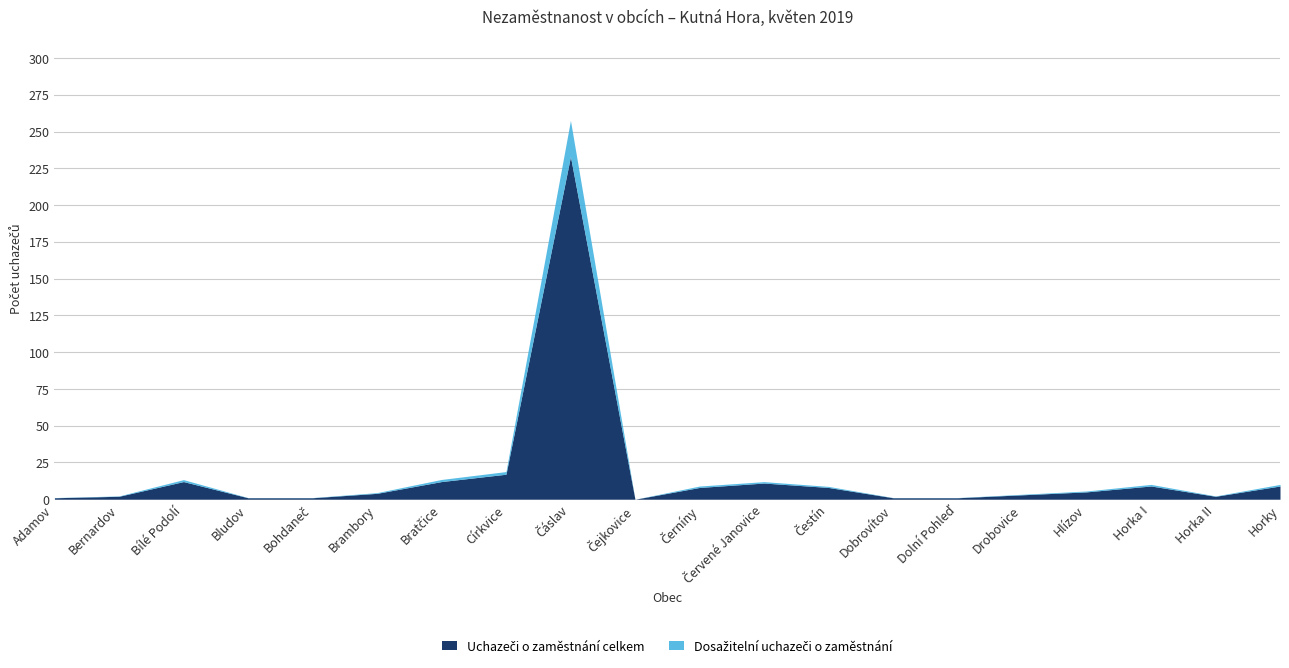

What are all the series names shown in the legend?

Uchazeči o zaměstnání celkem, Dosažitelní uchazeči o zaměstnání